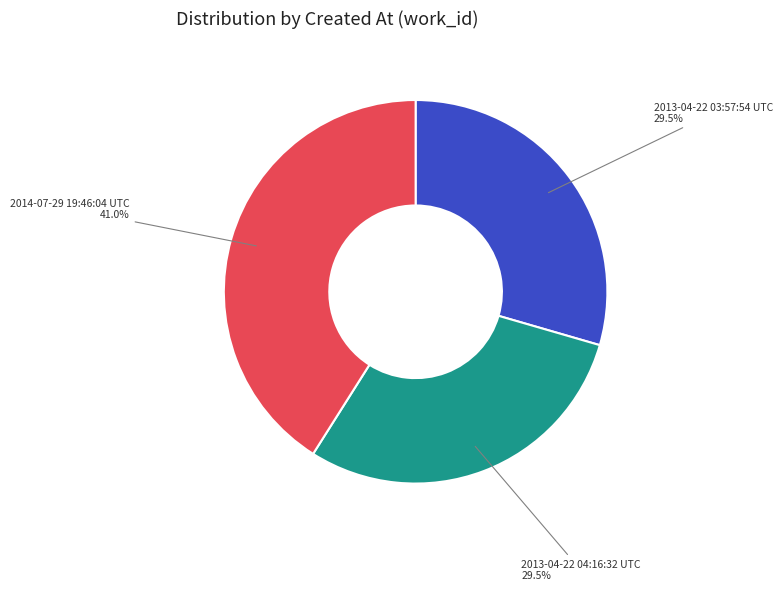

How many segments does this pie chart have?

3